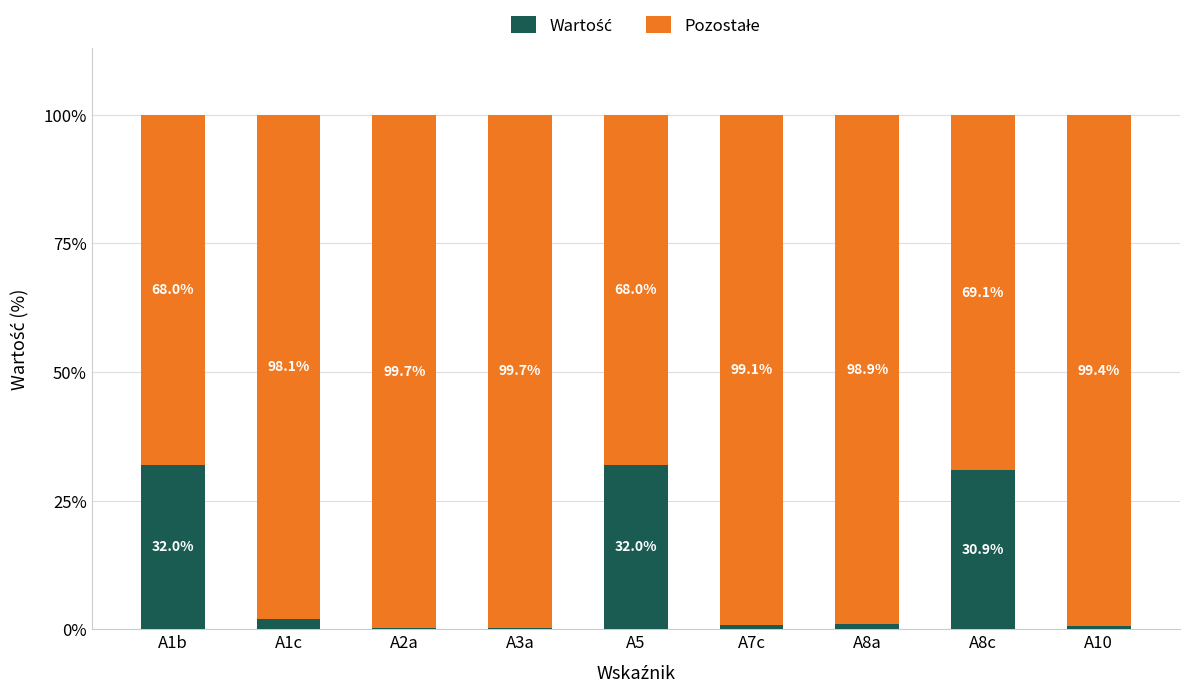

List the labels in order of Pozostałe value, smallest first.

A1b, A5, A8c, A1c, A8a, A7c, A10, A3a, A2a